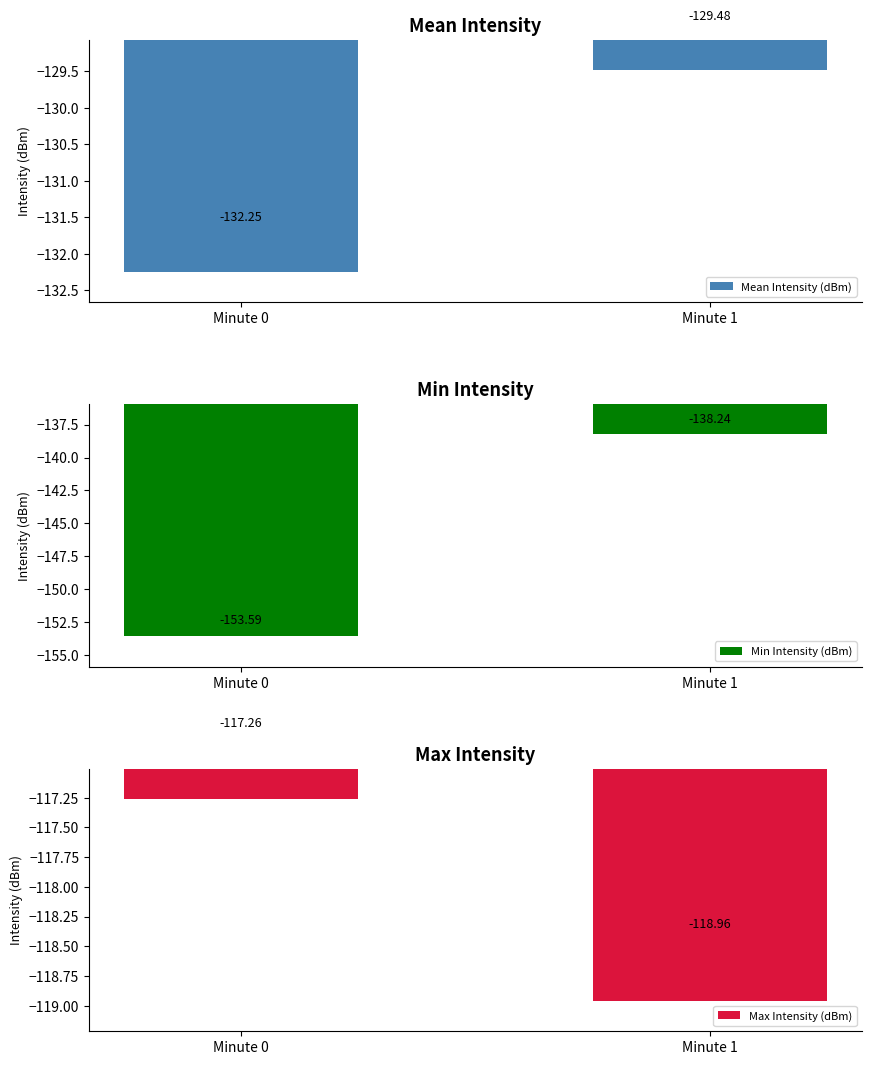

At which category is the sum across all series the highest?

Minute 1